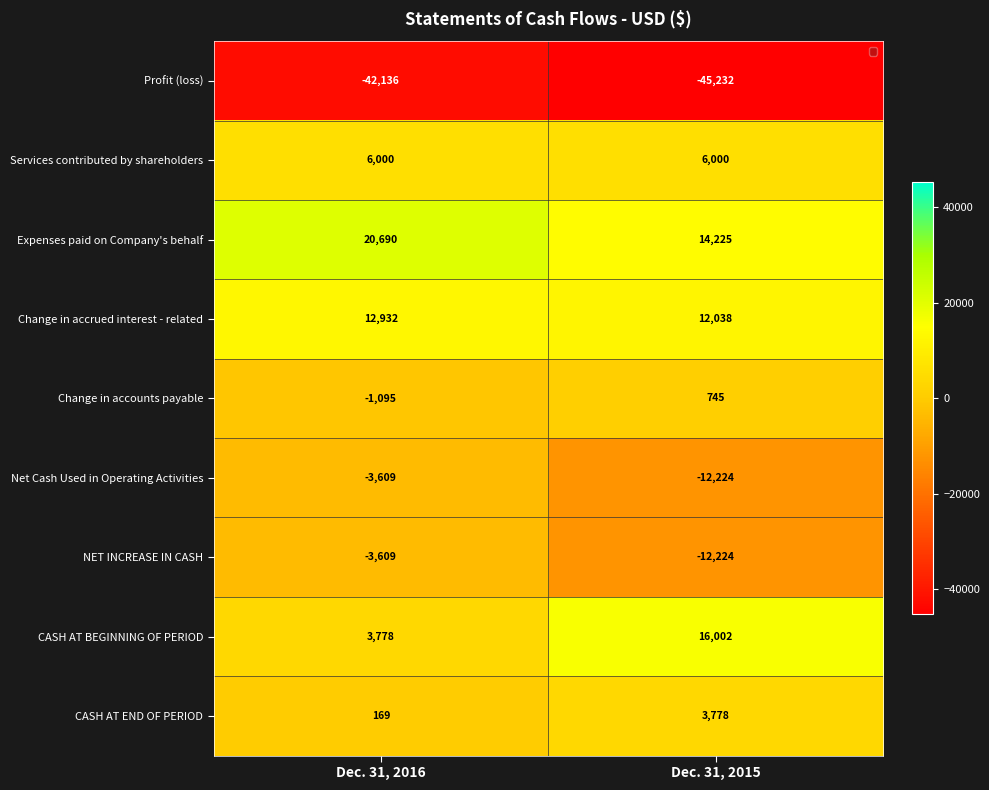

The Net Cash Used in Operating Activities series shows -12224 at Dec. 31, 2015. True or false?

True